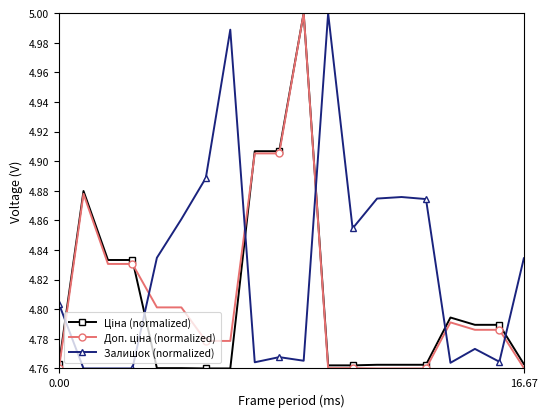

How many distinct data groups are displayed?

3